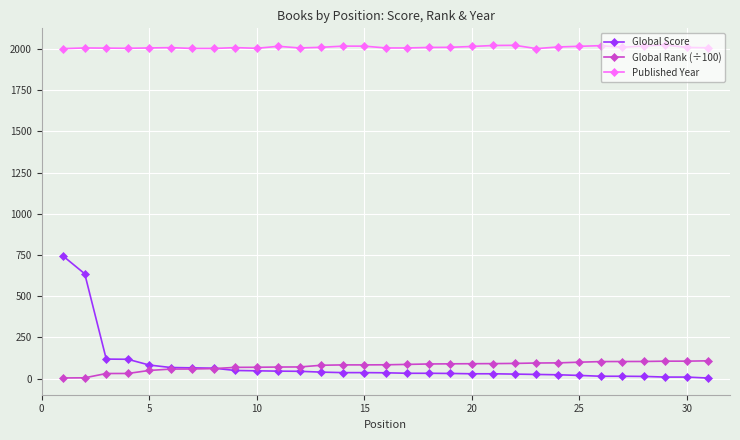

True or false: Global Rank (÷100) and Published Year cross at least once.

False